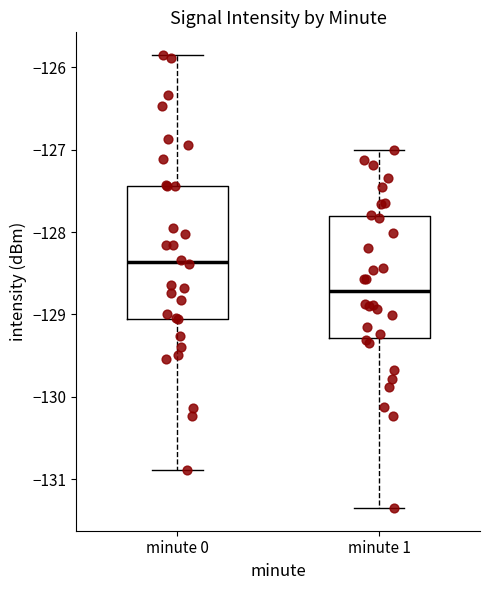

Where does the lower whisker of the box for minute 0 end on the y-axis? The values are not printed on the chart, so give them approximately, as read against the axis.

-130.9